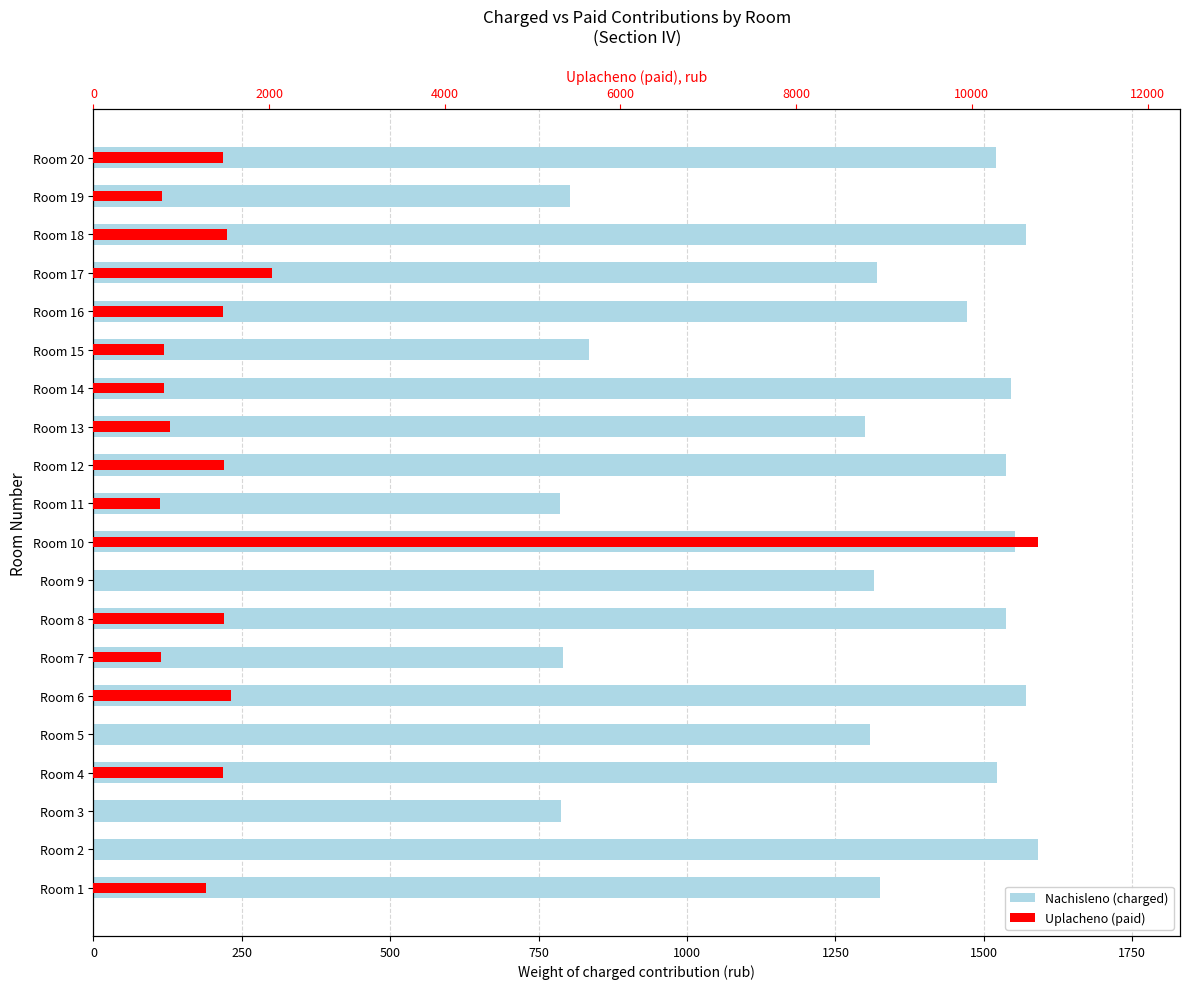

How many values in the Nachisleno (charged) series are below 1471?

10